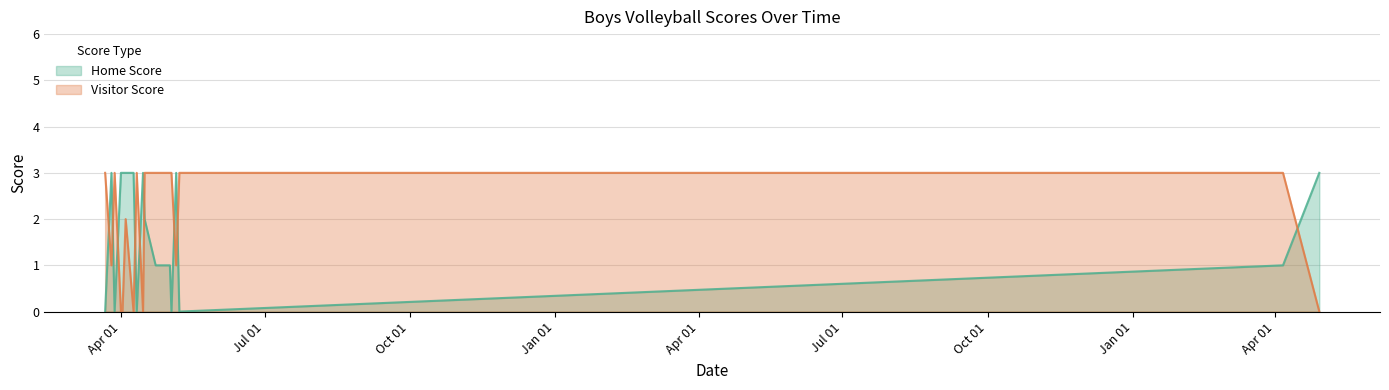

At which category does Visitor Score reach its first local peak?

2019-03-28